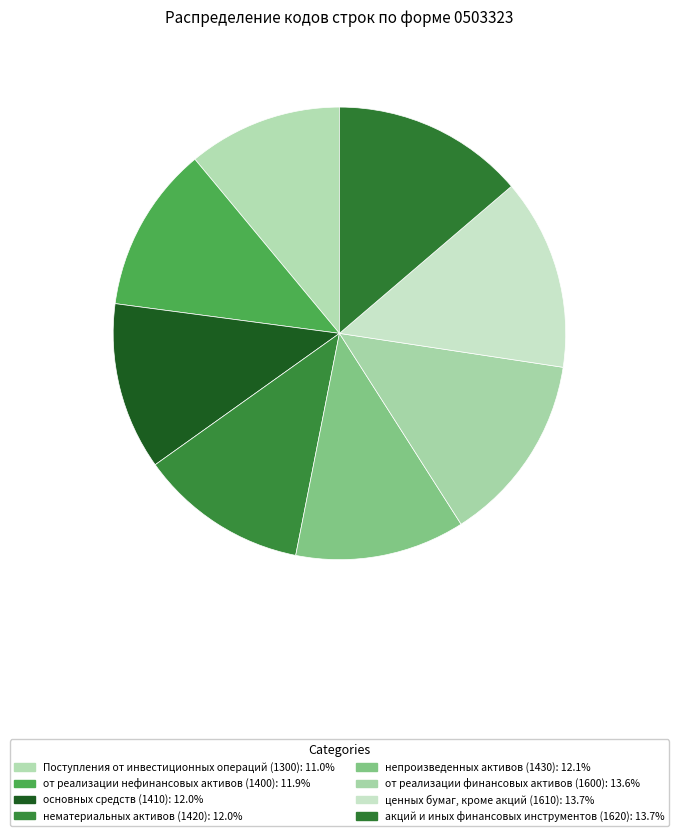

Which has a higher value, от реализации финансовых активов (1600) or акций и иных финансовых инструментов (1620)?

акций и иных финансовых инструментов (1620)